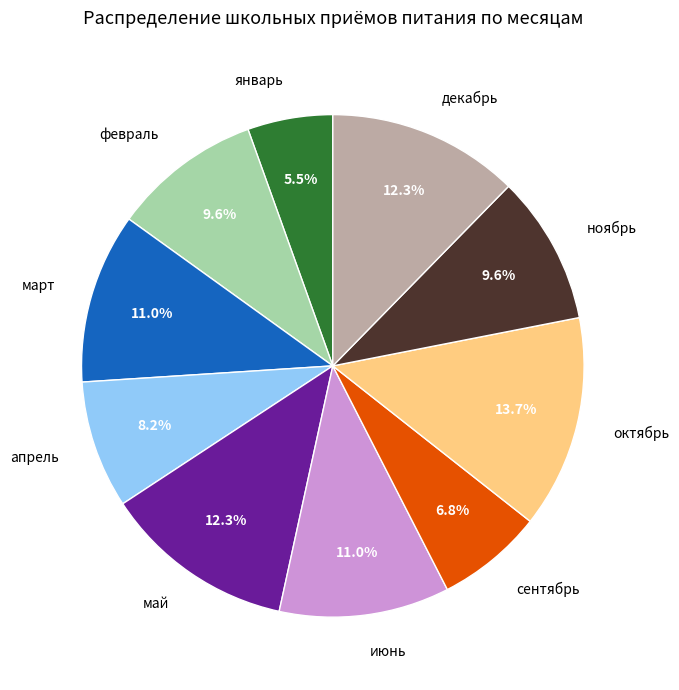

To the nearest percent, what is the combined percentage of декабрь and февраль?

22%